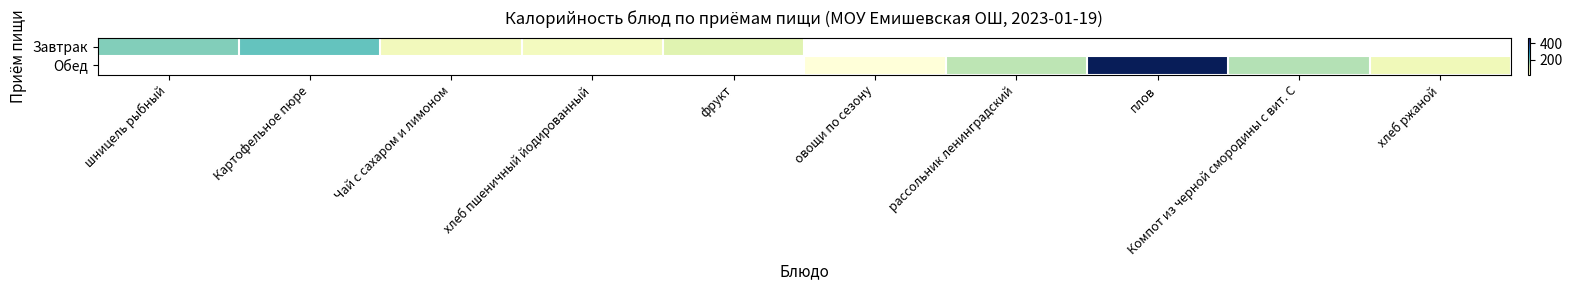

Rank the series by their average value, from lowest to highest.

Завтрак, Обед